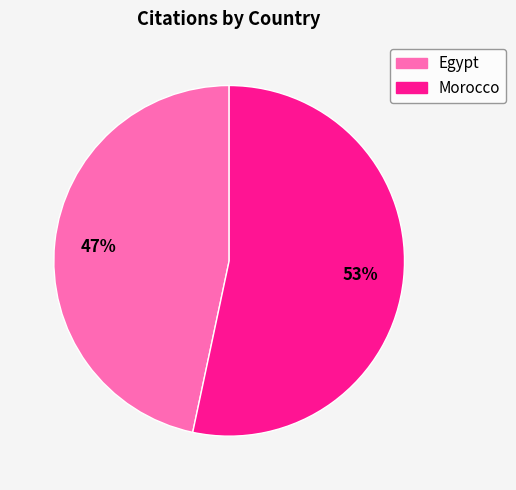

Count the number of slices in the pie.

2